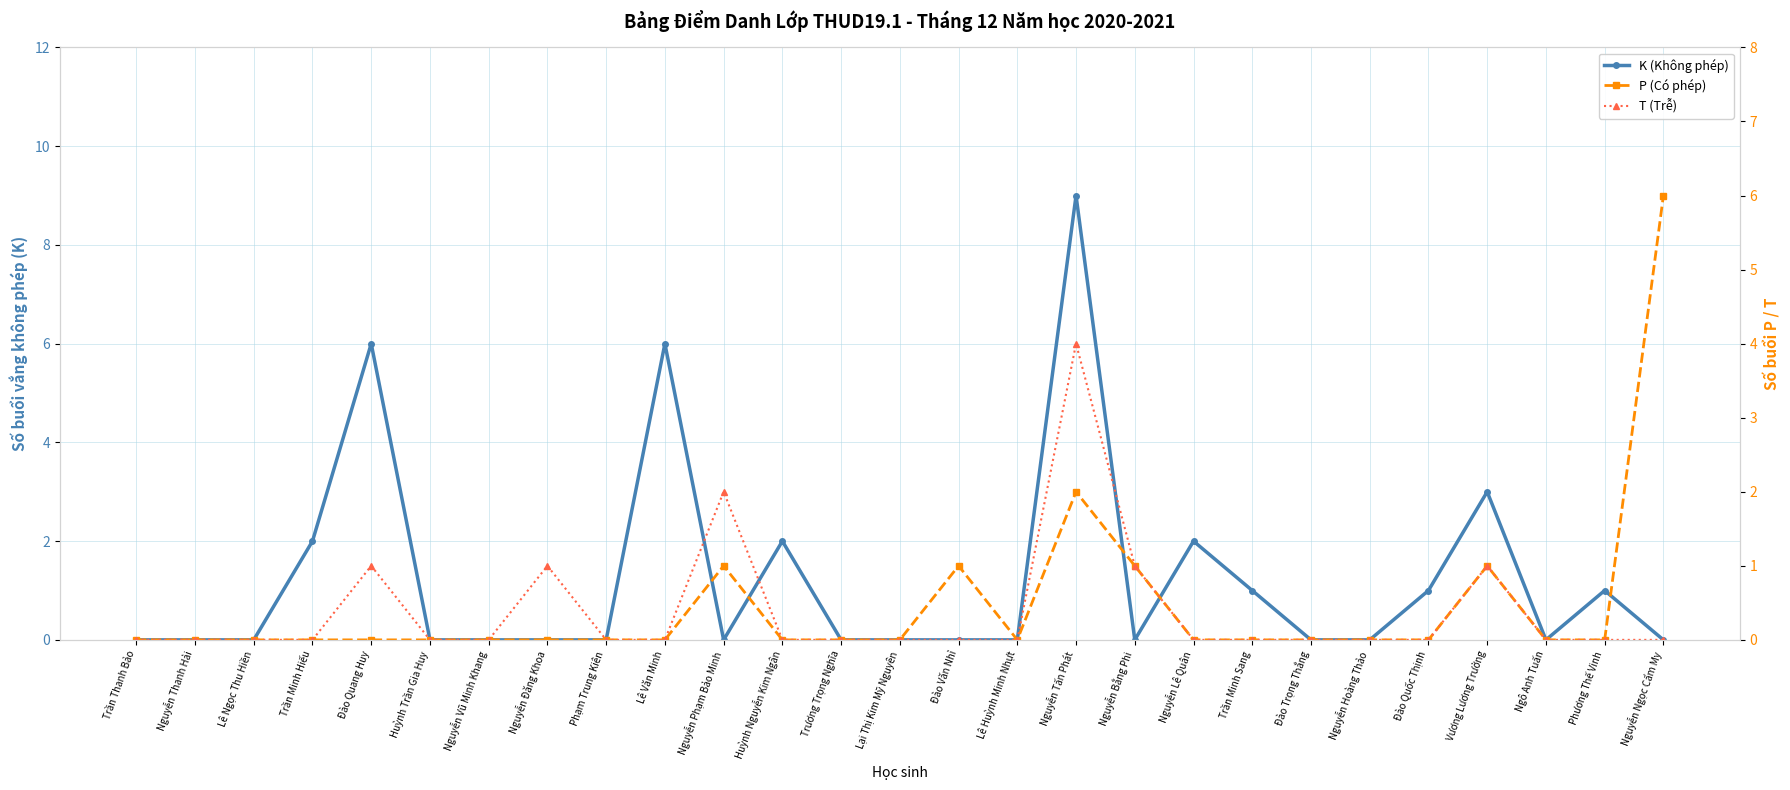

What are all the series names shown in the legend?

K (Không phép), P (Có phép), T (Trễ)